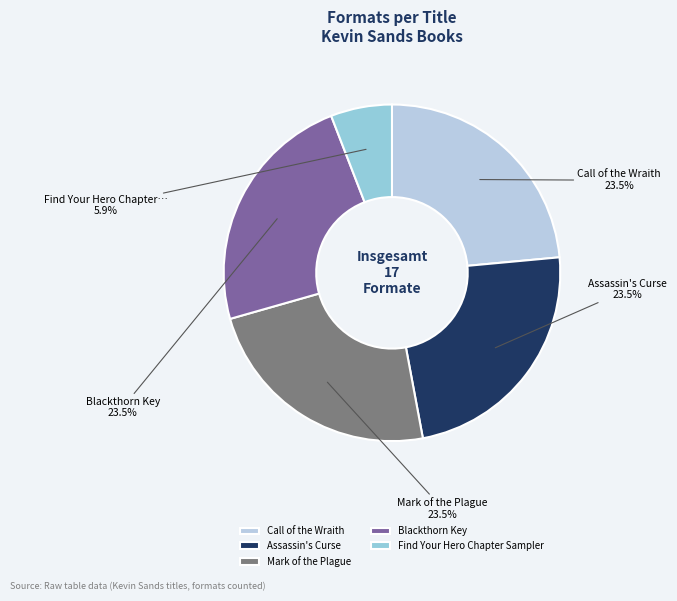

Rank the categories by value from highest to lowest.

Call of the Wraith, Assassin's Curse, Mark of the Plague, Blackthorn Key, Find Your Hero Chapter Sampler